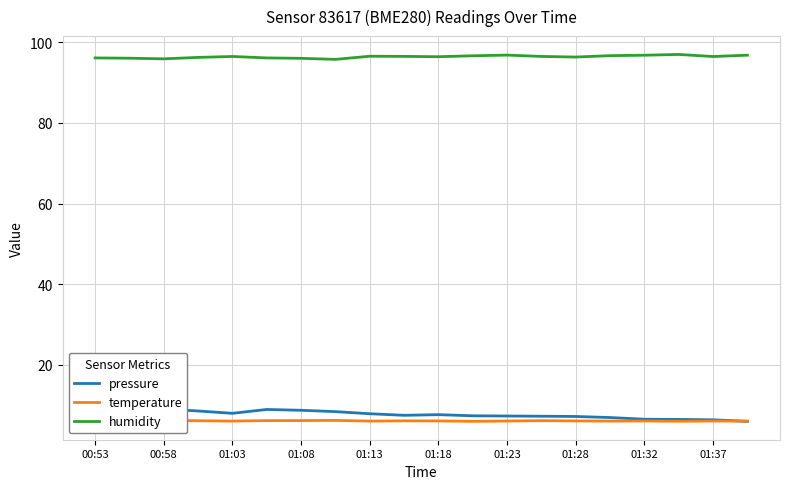

What is the difference between the second highest and minimum values in the pressure series?

3.4